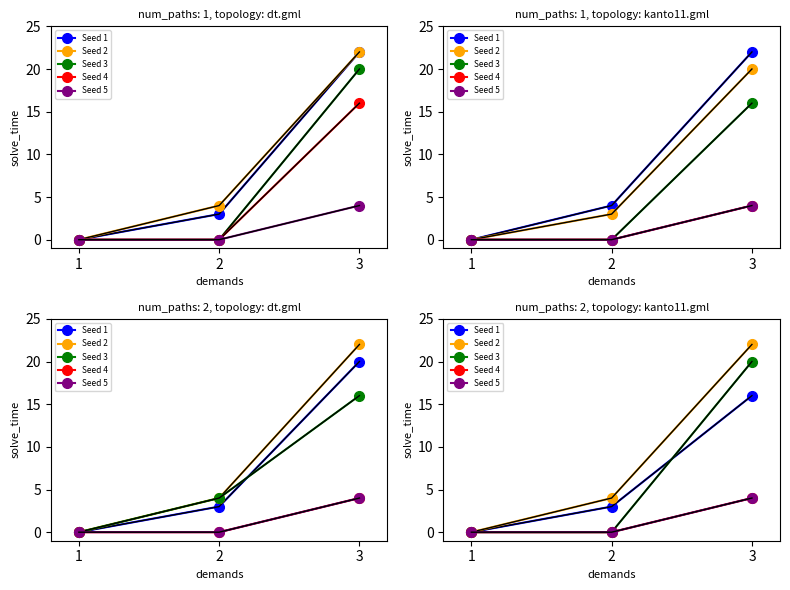

Which series has the largest range (max minus min)?

Seed 2